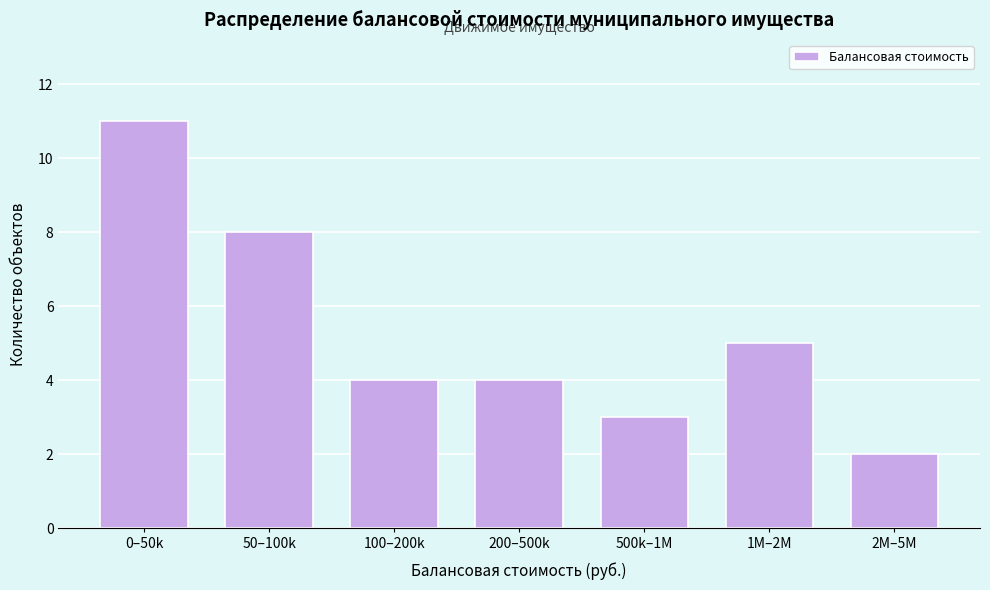

Reading left to right, what are all the values shown in this chart?

11	8	4	4	3	5	2